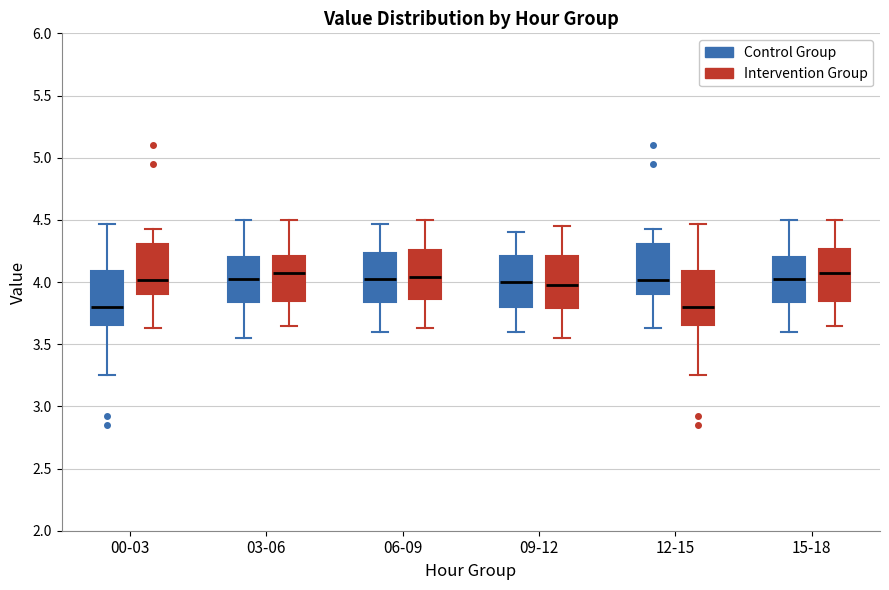

Reading left to right, transcribe this box plot: for each box, give where its median line is, the range the box spans, and where its two whiskers end, as read against the y-axis. The values are not printed on the chart, so give them approximately, as read against the axis.

00-03 (Control Group): median 3.80, box 3.65 to 4.10, whiskers 3.25 to 4.45
00-03 (Intervention Group): median 4.00, box 3.90 to 4.30, whiskers 3.65 to 4.45
03-06 (Control Group): median 4.05, box 3.85 to 4.20, whiskers 3.55 to 4.50
03-06 (Intervention Group): median 4.10, box 3.85 to 4.20, whiskers 3.65 to 4.50
06-09 (Control Group): median 4.05, box 3.85 to 4.25, whiskers 3.60 to 4.45
06-09 (Intervention Group): median 4.05, box 3.85 to 4.25, whiskers 3.65 to 4.50
09-12 (Control Group): median 4.00, box 3.80 to 4.20, whiskers 3.60 to 4.40
09-12 (Intervention Group): median 4.00, box 3.80 to 4.20, whiskers 3.55 to 4.45
12-15 (Control Group): median 4.00, box 3.90 to 4.30, whiskers 3.65 to 4.45
12-15 (Intervention Group): median 3.80, box 3.65 to 4.10, whiskers 3.25 to 4.45
15-18 (Control Group): median 4.05, box 3.85 to 4.20, whiskers 3.60 to 4.50
15-18 (Intervention Group): median 4.10, box 3.85 to 4.25, whiskers 3.65 to 4.50